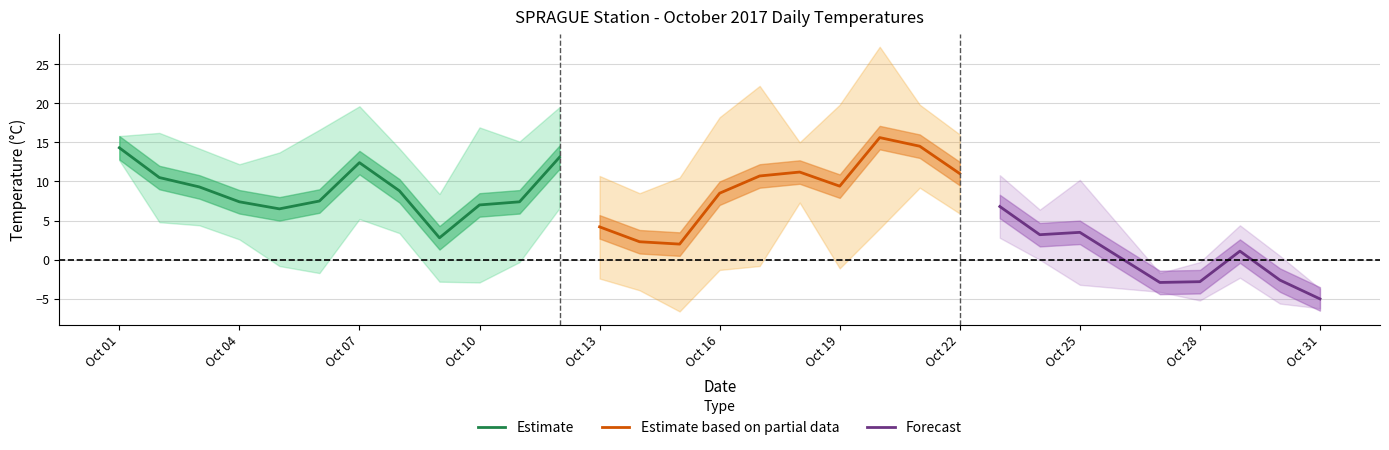

At which label does Estimate reach its peak?

Oct 01